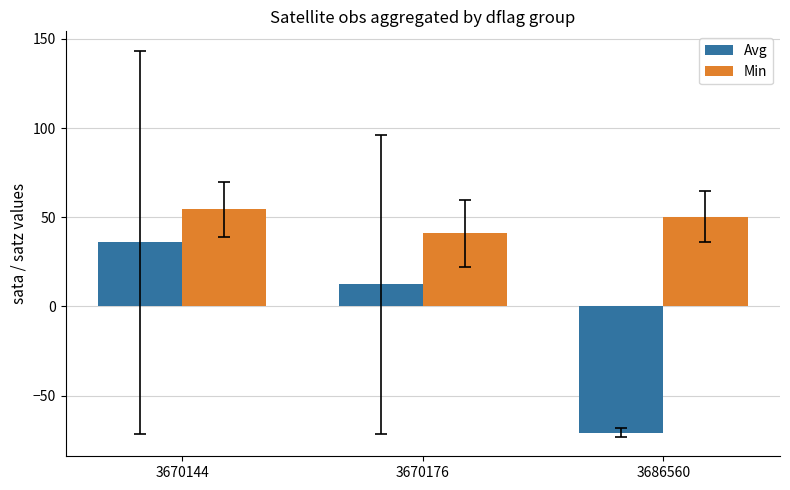

List the series in order of their peak value, highest first.

Min, Avg